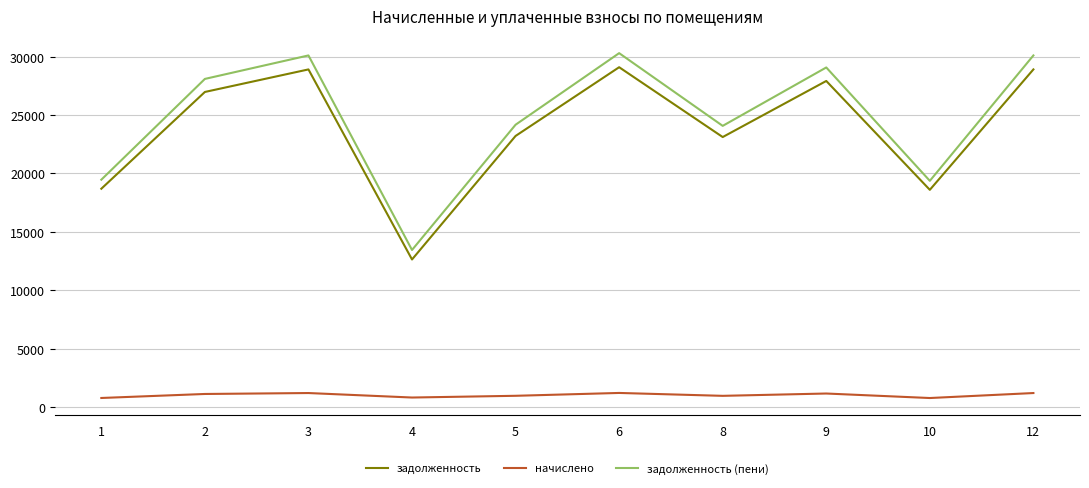

Which series has the widest spread of values?

задолженность (пени)